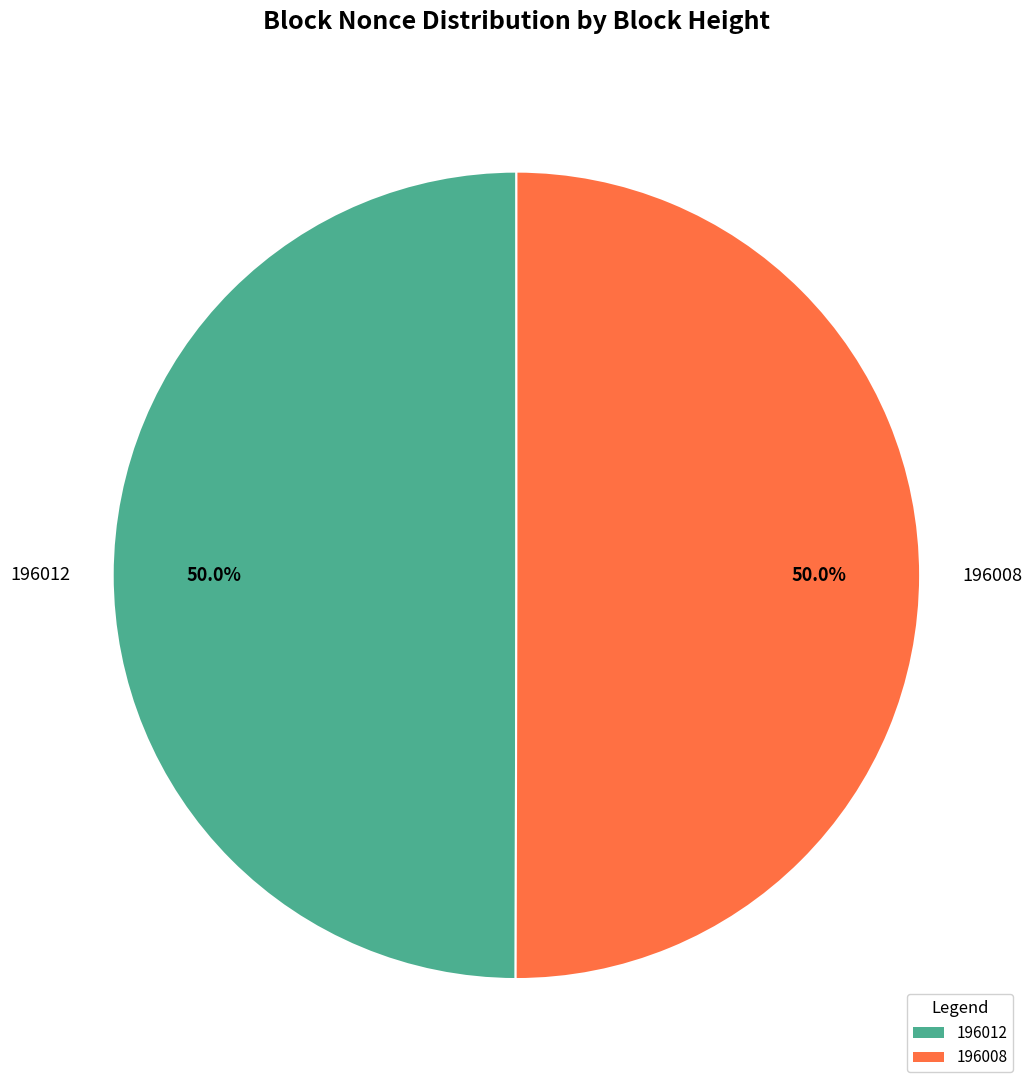

Is it true that 196008 is 91% of the pie?

False